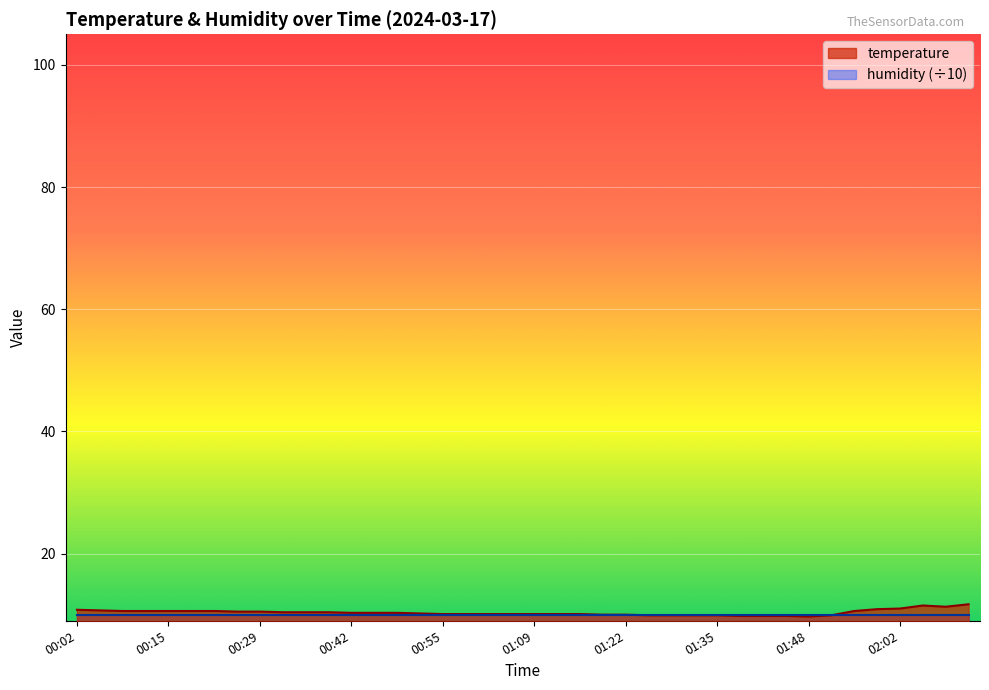

Which category has the highest value across all series?

02:12